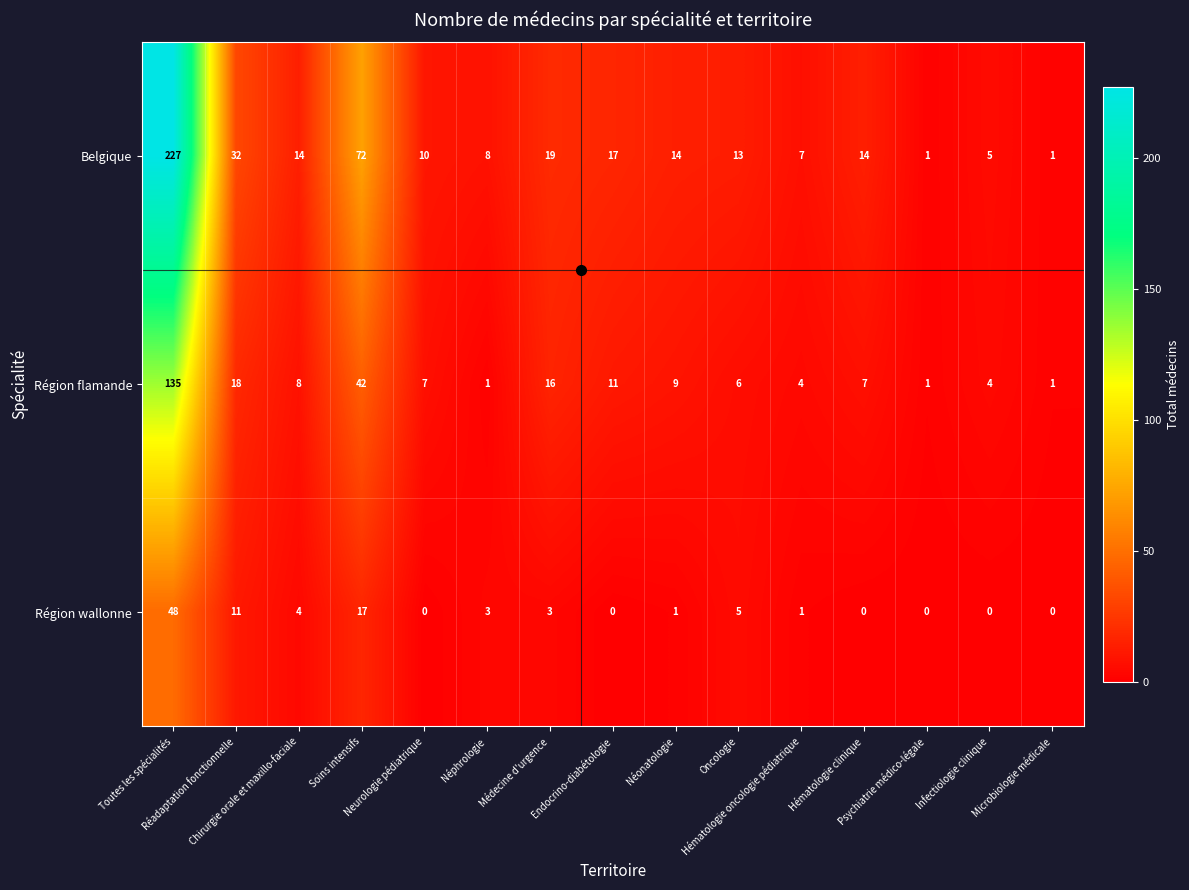

What is the maximum value for Région wallonne?

48